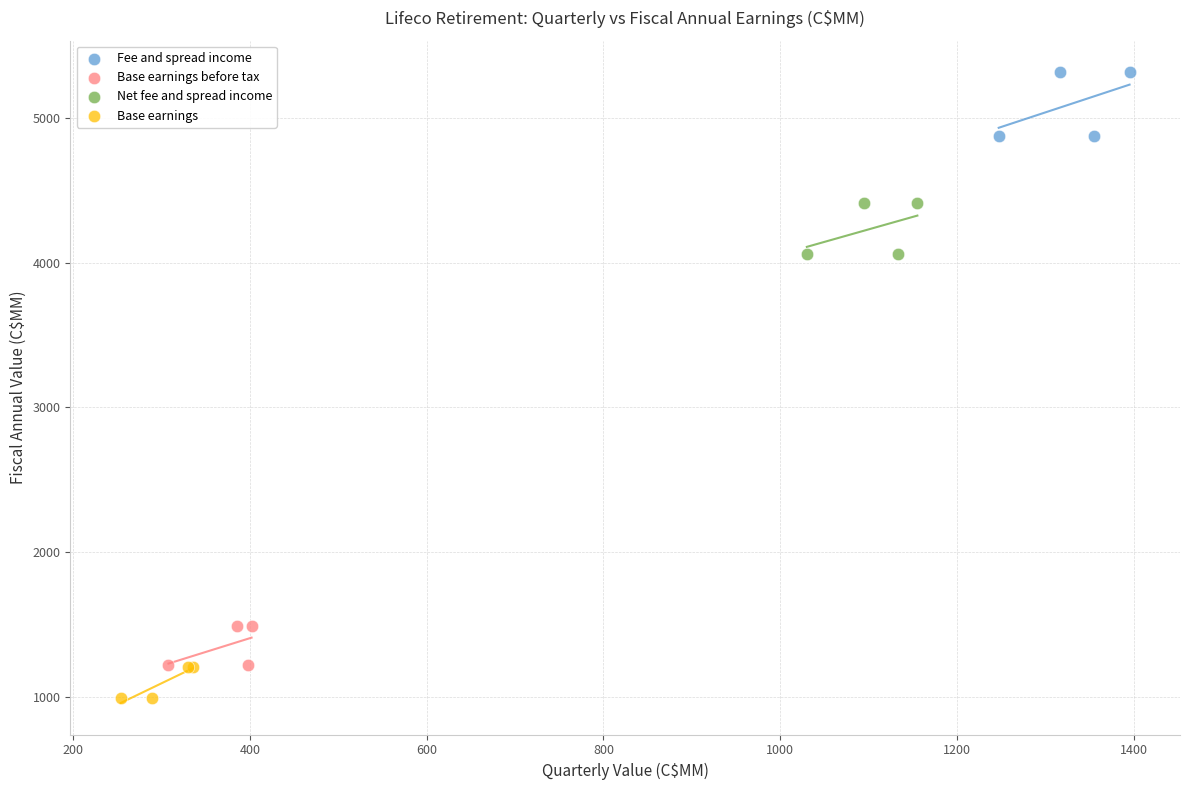

Which series has the largest Y range (max minus min)?

Fee and spread income